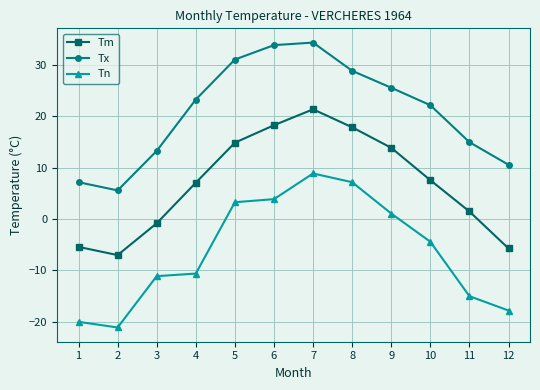

Is it true that Tm equals -7.0 at 2?

True